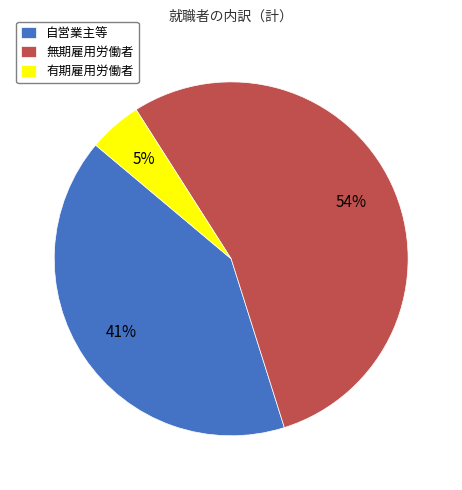

Which has a higher value, 無期雇用労働者 or 有期雇用労働者?

無期雇用労働者